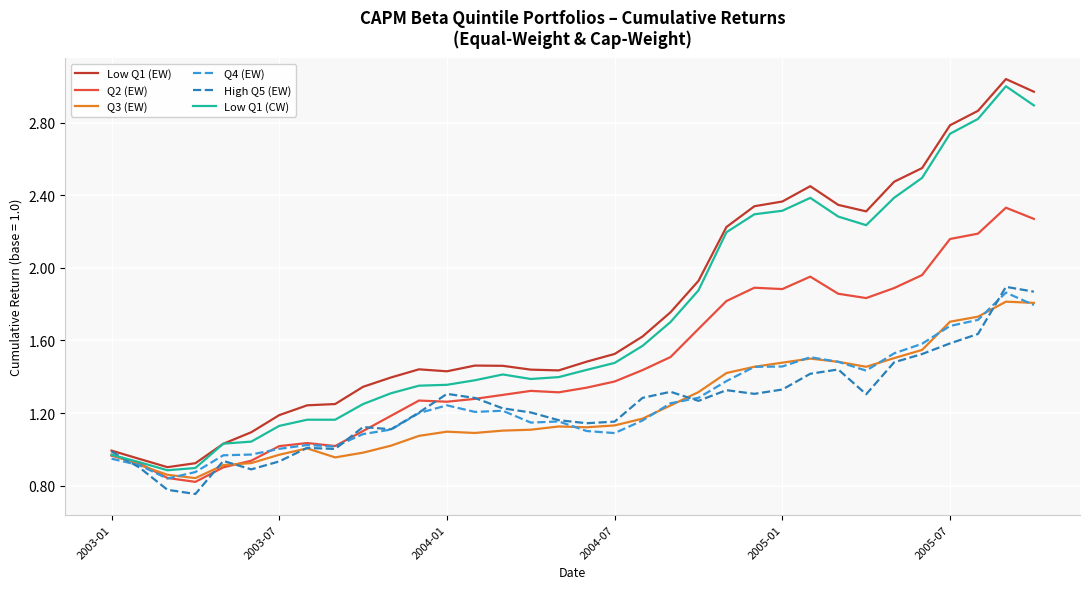

Which series has the largest range (max minus min)?

Low Q1 (EW)